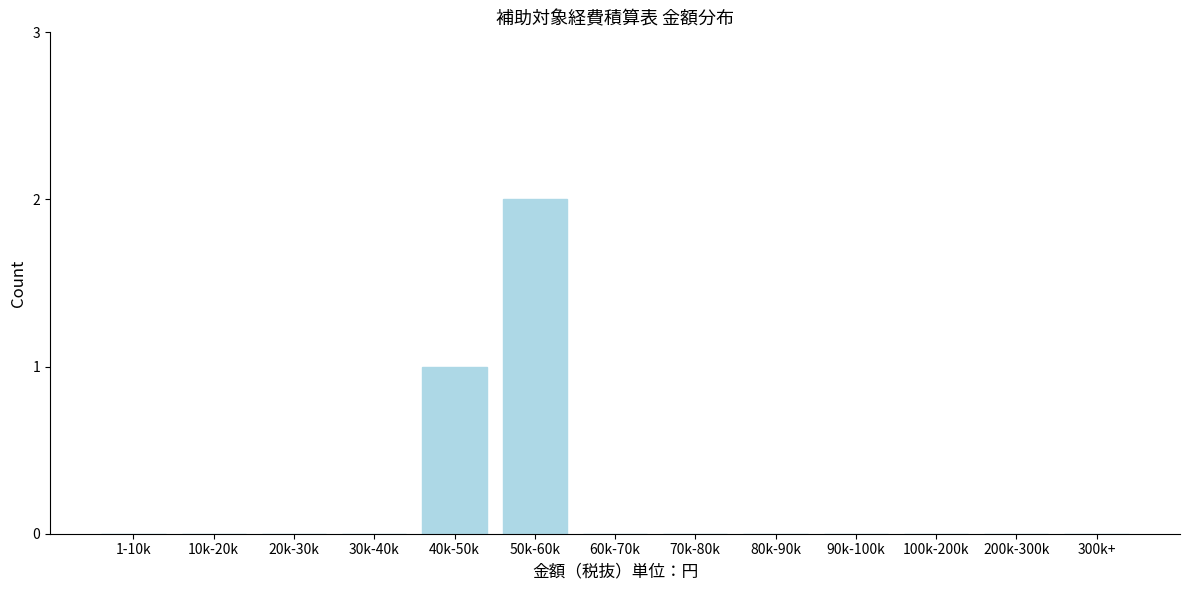

Reading right to left, transcribe all the data shown in this chart.

300k+=0	200k-300k=0	100k-200k=0	90k-100k=0	80k-90k=0	70k-80k=0	60k-70k=0	50k-60k=2	40k-50k=1	30k-40k=0	20k-30k=0	10k-20k=0	1-10k=0